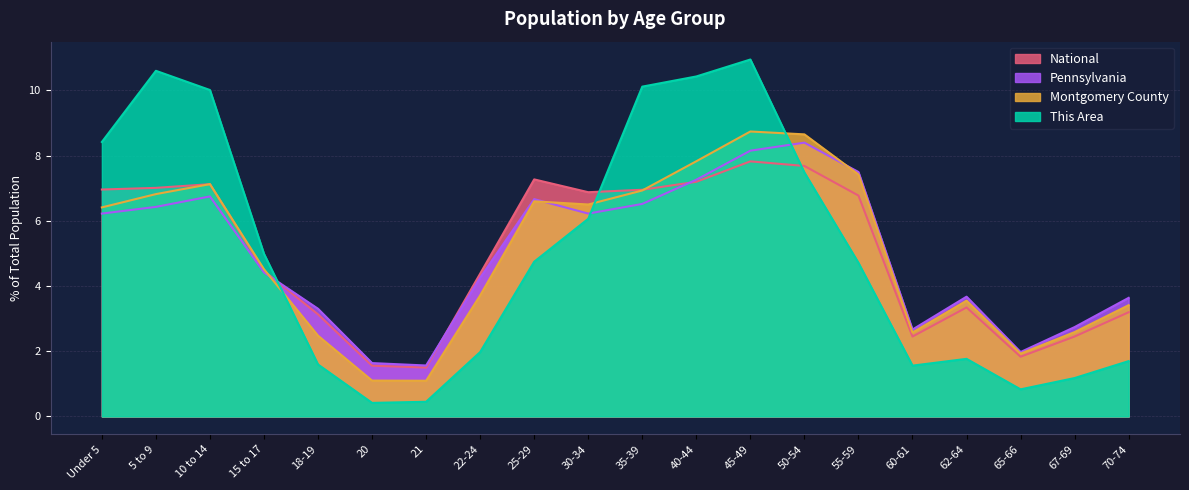

At which category does Montgomery County reach its first local valley?

21